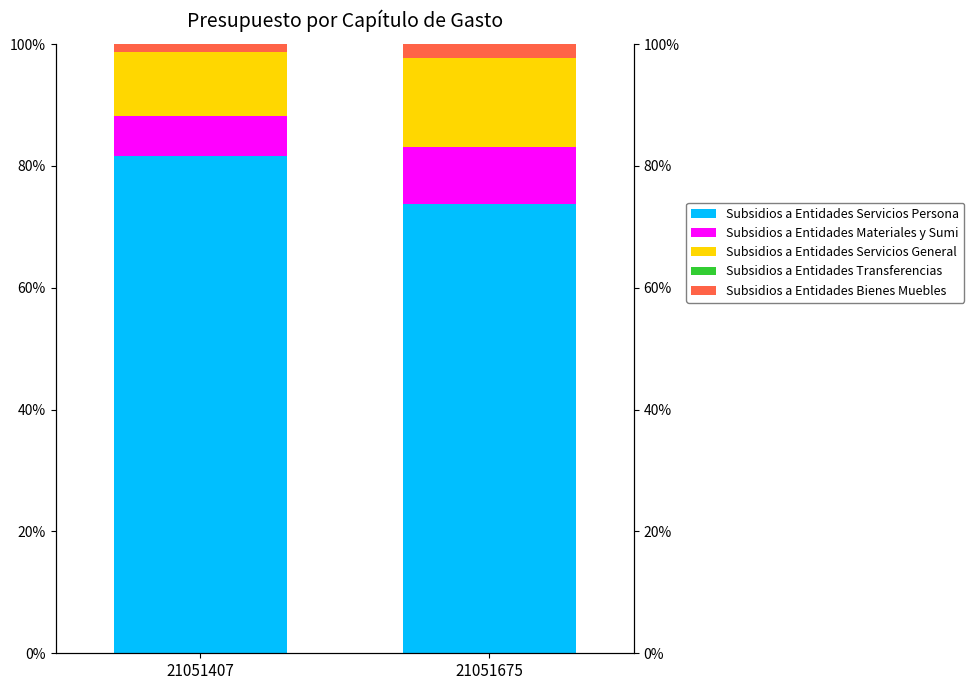

List the labels in order of Subsidios a Entidades Servicios General value, smallest first.

21051407, 21051675